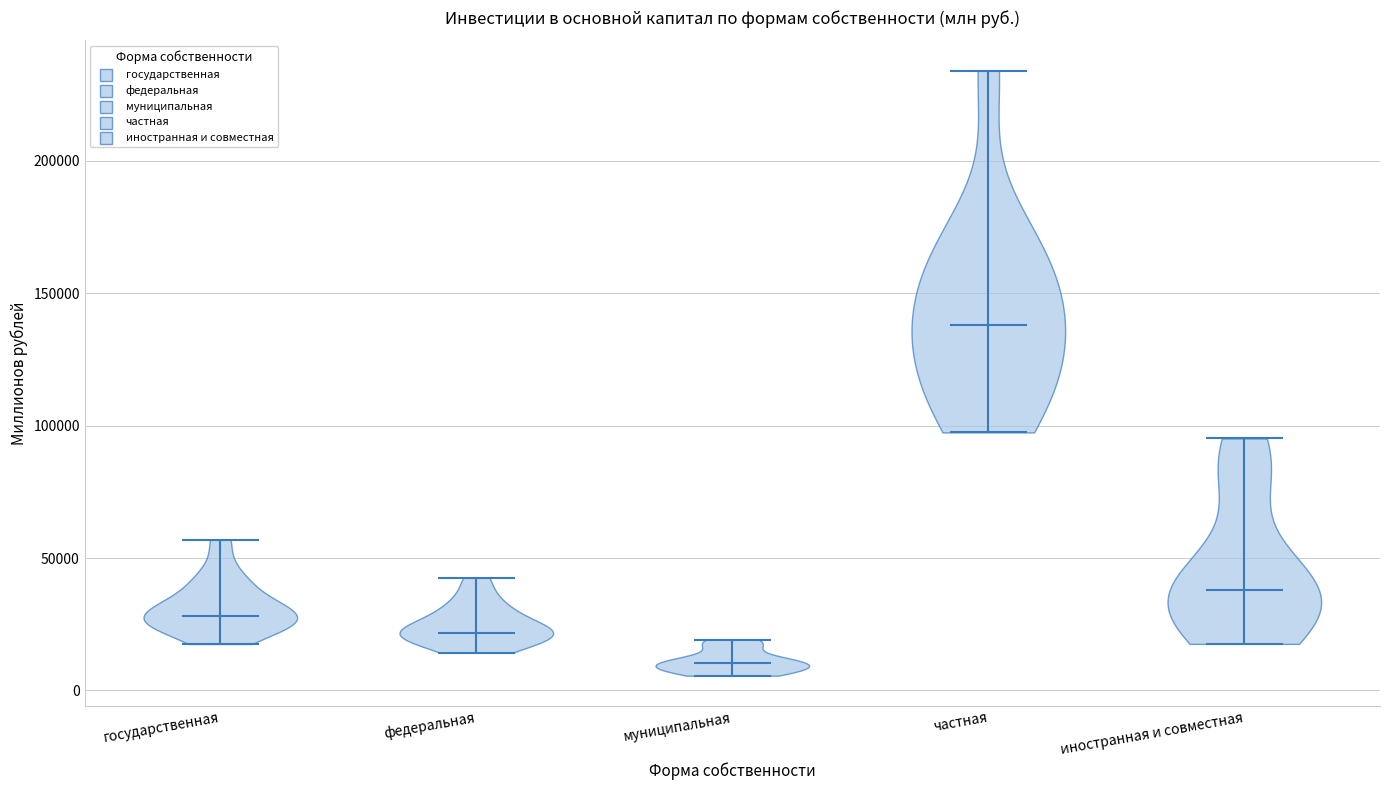

Where does the median line of the violin for федеральная sit on the y-axis? The values are not printed on the chart, so give them approximately, as read against the axis.

20000